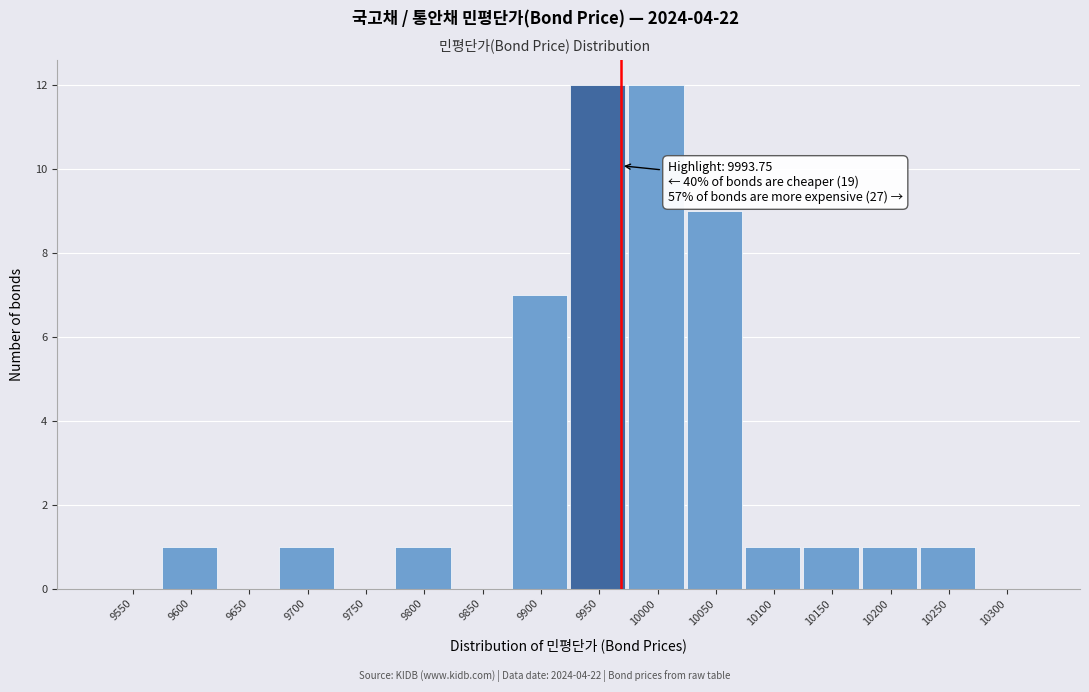

Reading left to right, transcribe all the data shown in this chart.

9550=0	9600=1	9650=0	9700=1	9750=0	9800=1	9850=0	9900=7	9950=12	10000=12	10050=9	10100=1	10150=1	10200=1	10250=1	10300=0